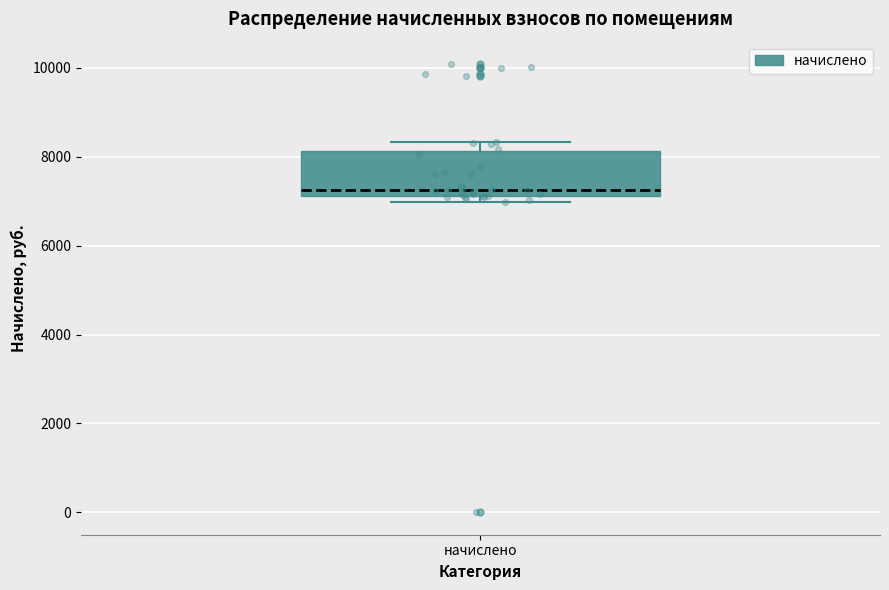

Where is the lower edge of the box for начислено on the y-axis? The values are not printed on the chart, so give them approximately, as read against the axis.

7200